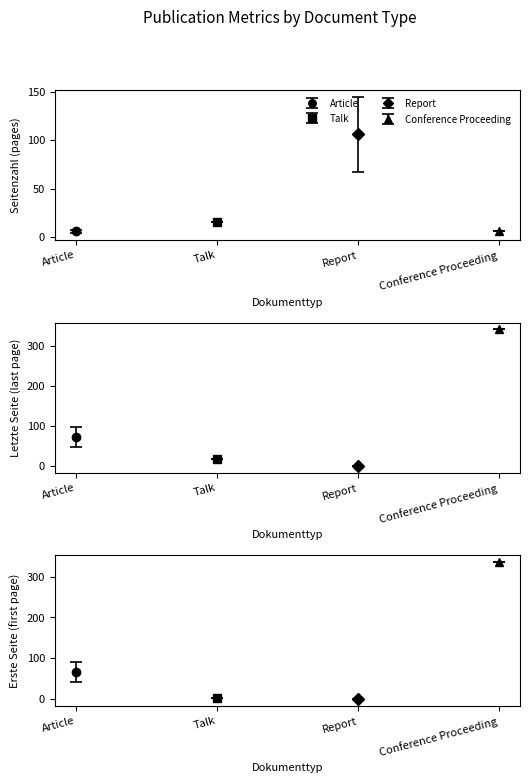

At which label does Letzte Seite first exceed 63?

Article